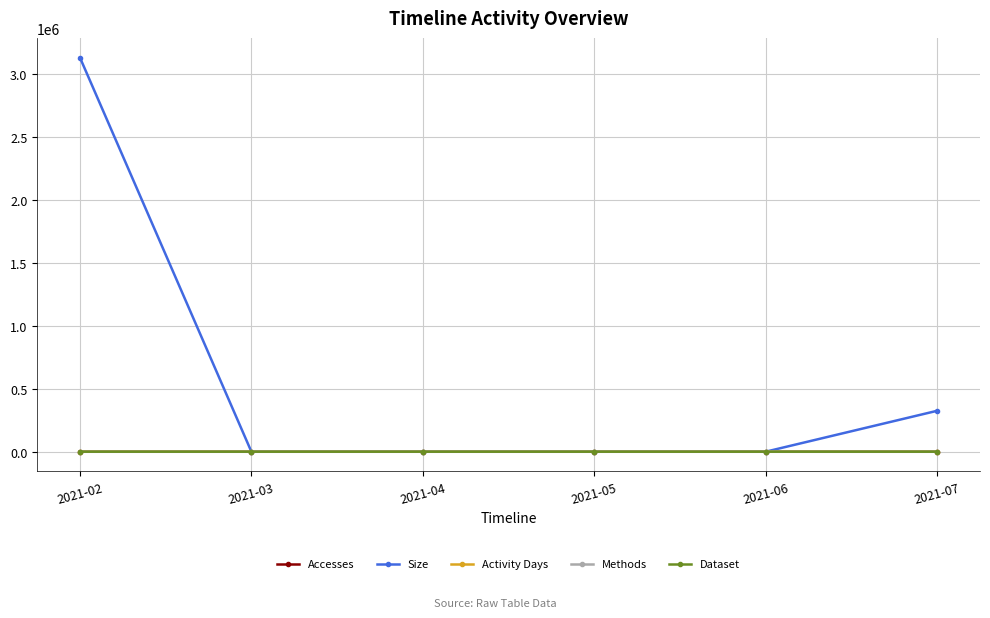

Which series changed the most between 2021-02 and 2021-03?

Size